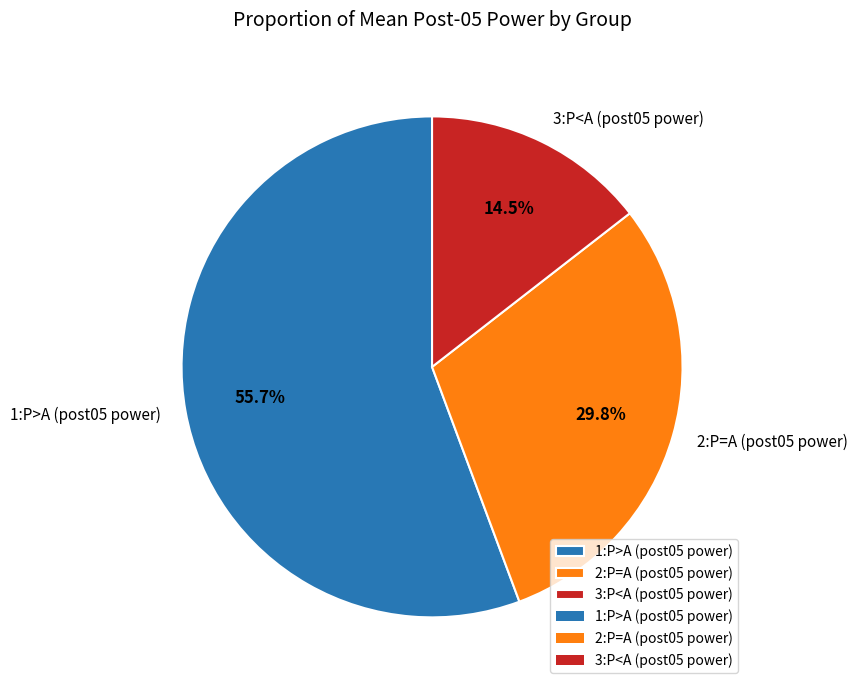

To the nearest percent, what is the difference between the 2:P=A and 3:P<A slice percentages?

15%